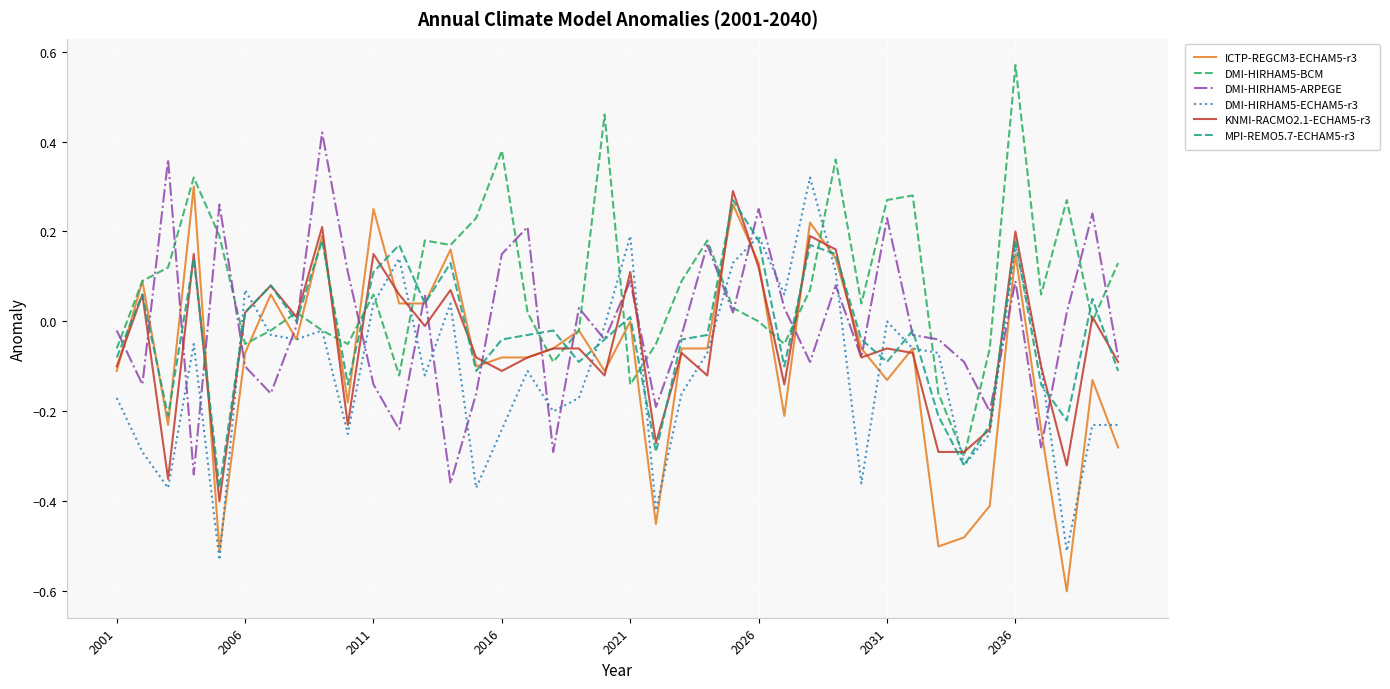

True or false: DMI-HIRHAM5-BCM and DMI-HIRHAM5-ECHAM5-r3 cross at least once.

True